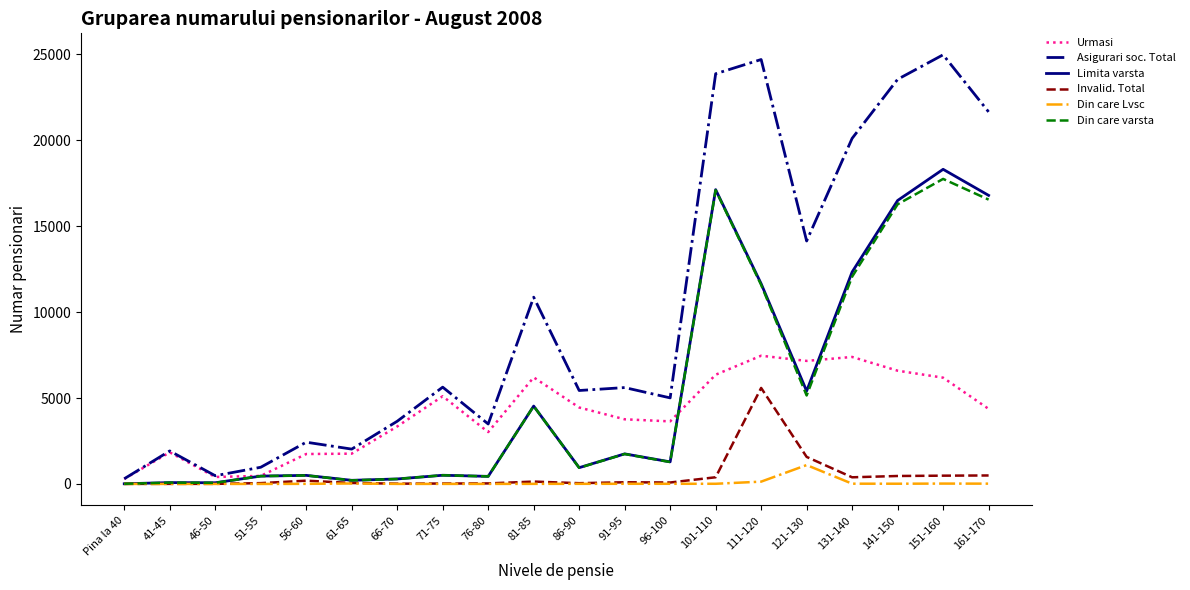

Count the number of categories in the chart.

20